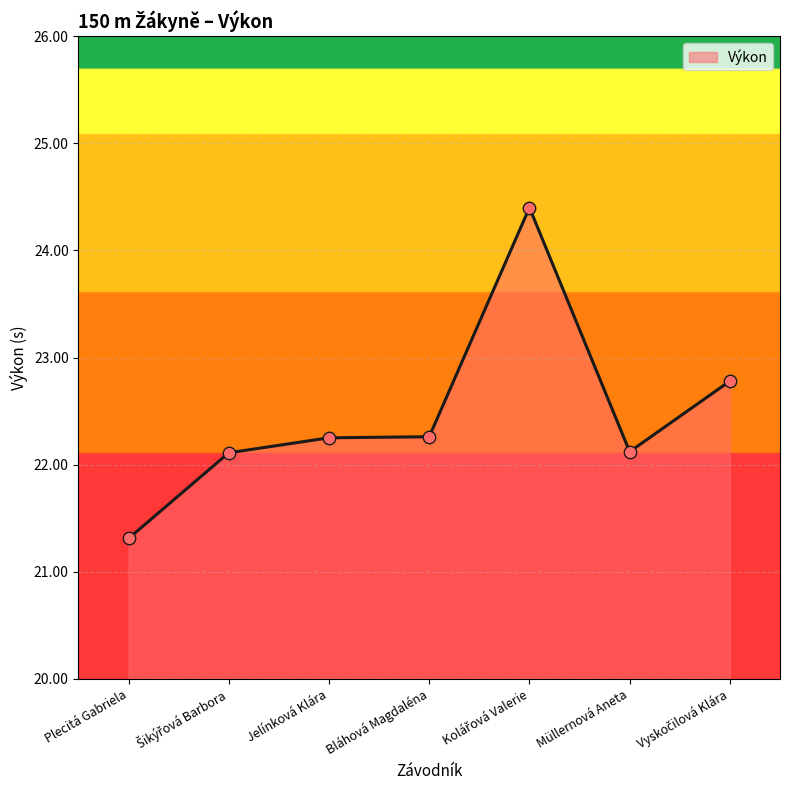

What is the change in value from Plecitá Gabriela to Jelínková Klára?

+0.9